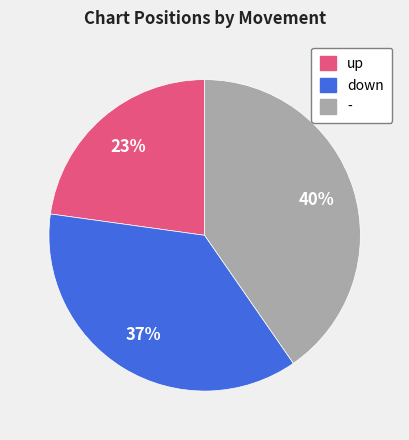

To the nearest percent, what is the average slice percentage?

33%